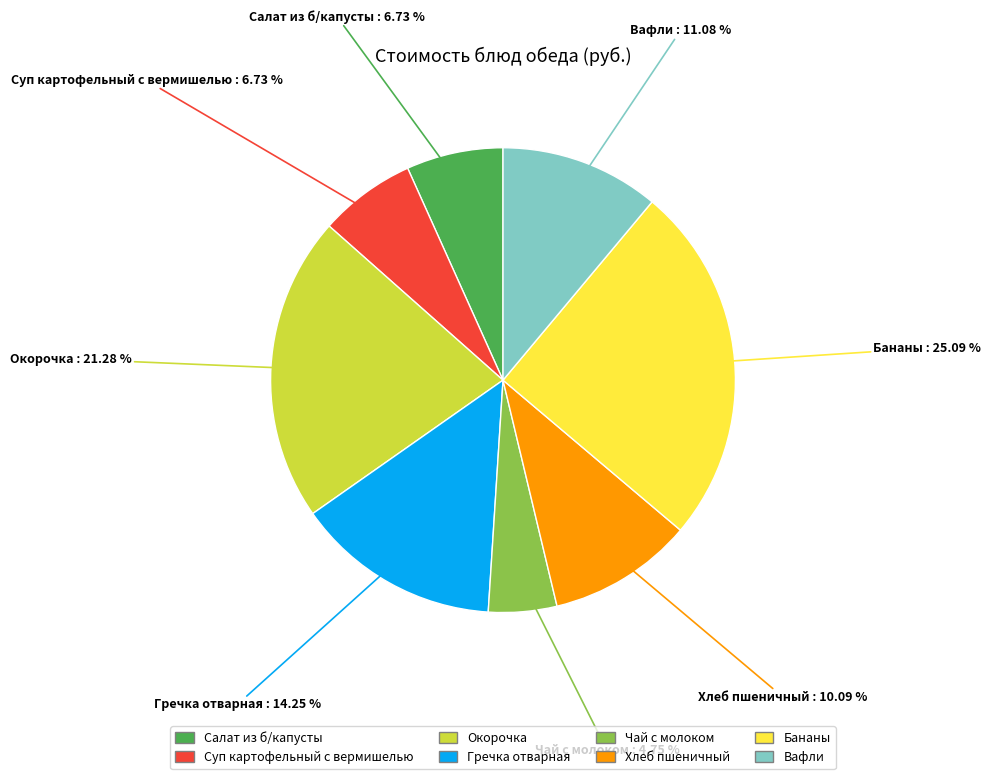

What is the total percentage of Вафли and Гречка отварная?

25.3%